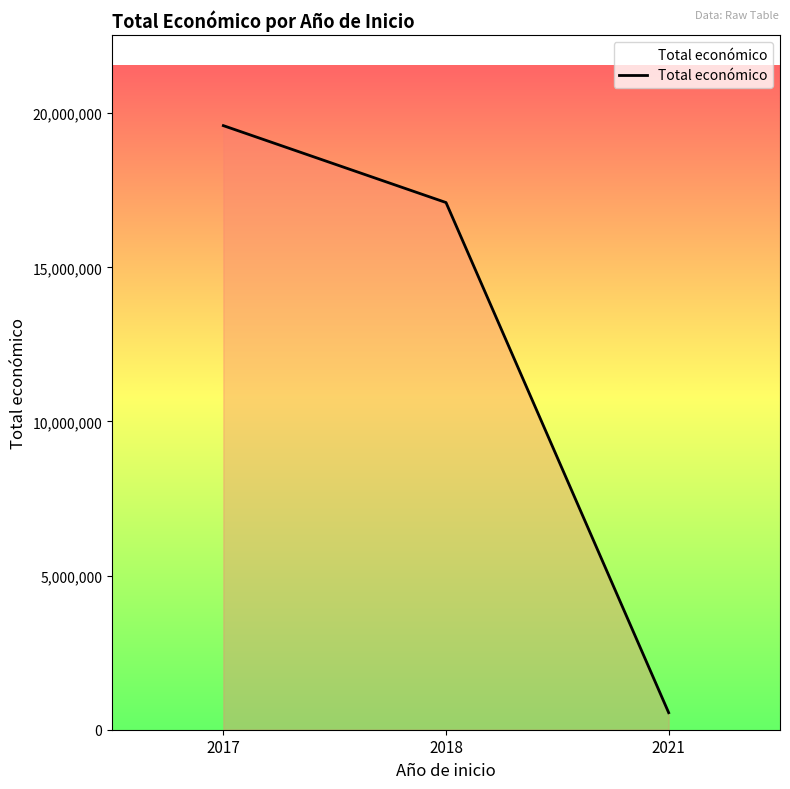

At which label is the value closest to 10073812?

2018